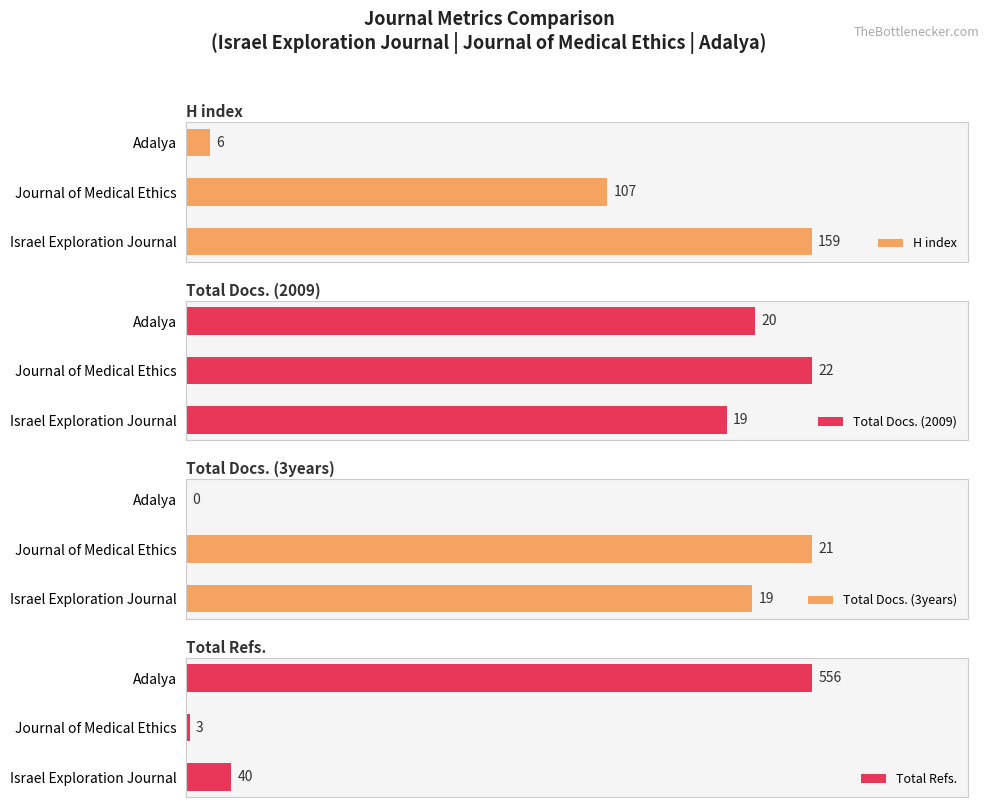

At which label does H index reach its minimum?

Adalya